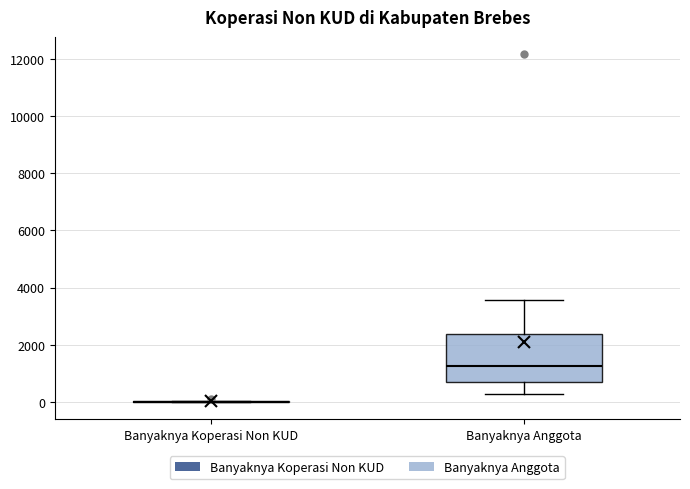

Reading left to right, transcribe this box plot: for each box, give where its median line is, the range the box spans, and where its two whiskers end, as read against the y-axis. The values are not printed on the chart, so give them approximately, as read against the axis.

Banyaknya Koperasi Non KUD: box collapsed to a line at 0, whiskers 0 to 0
Banyaknya Anggota: median 1200, box 800 to 2400, whiskers 200 to 3600